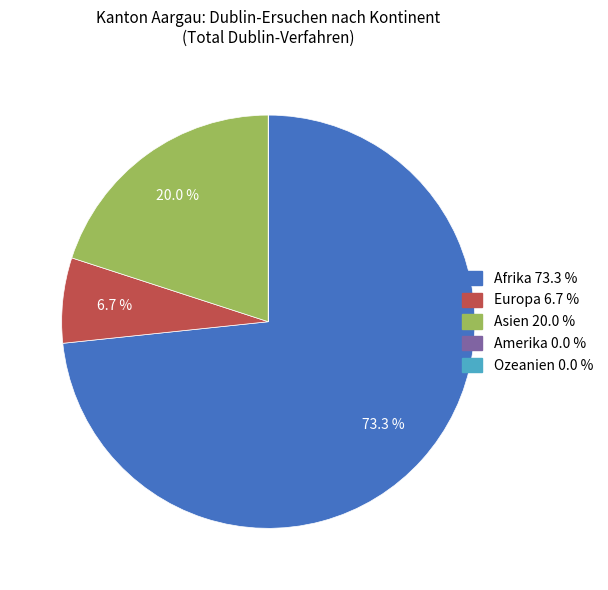

How much of the chart is everything except Europa?

93.3%